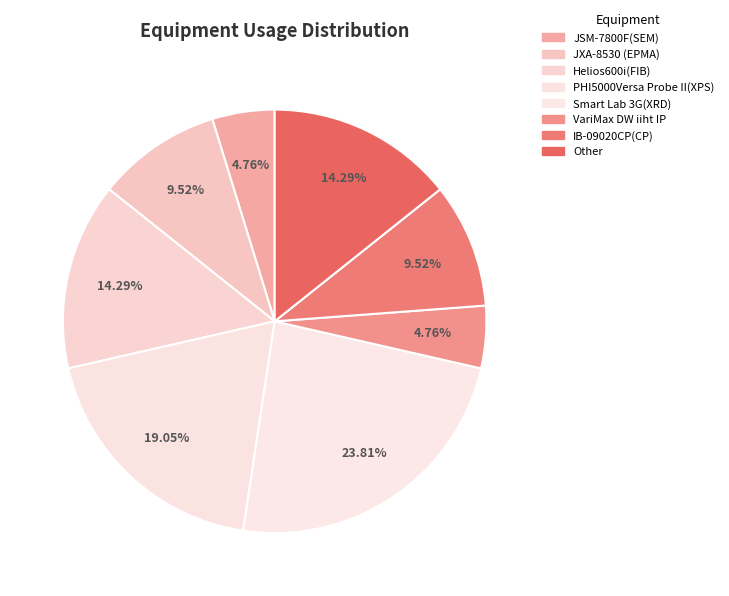

Which slice is the largest?

Smart Lab 3G(XRD)